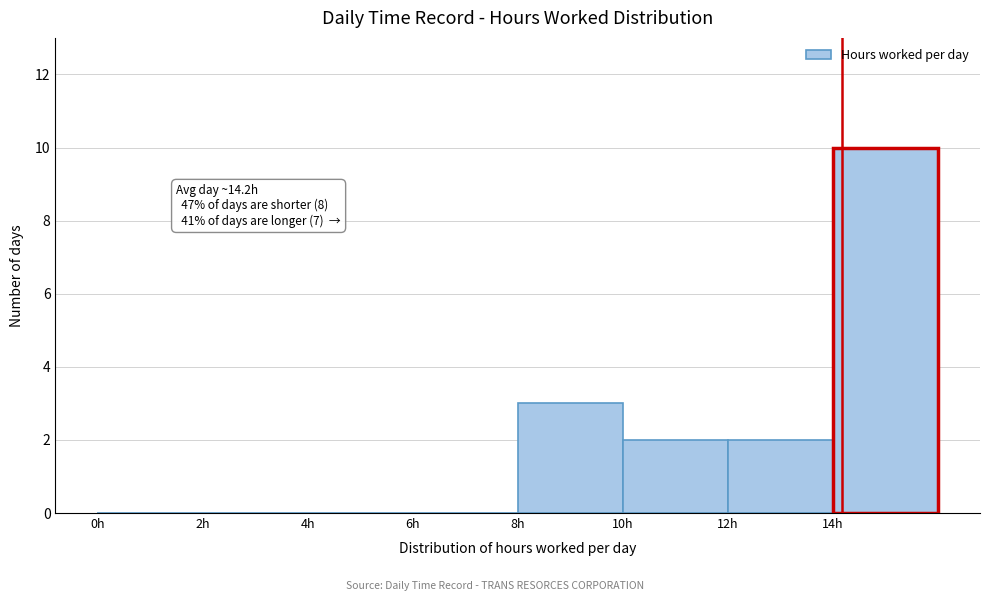

Which range on the x-axis has the tallest bar?

14 to 16